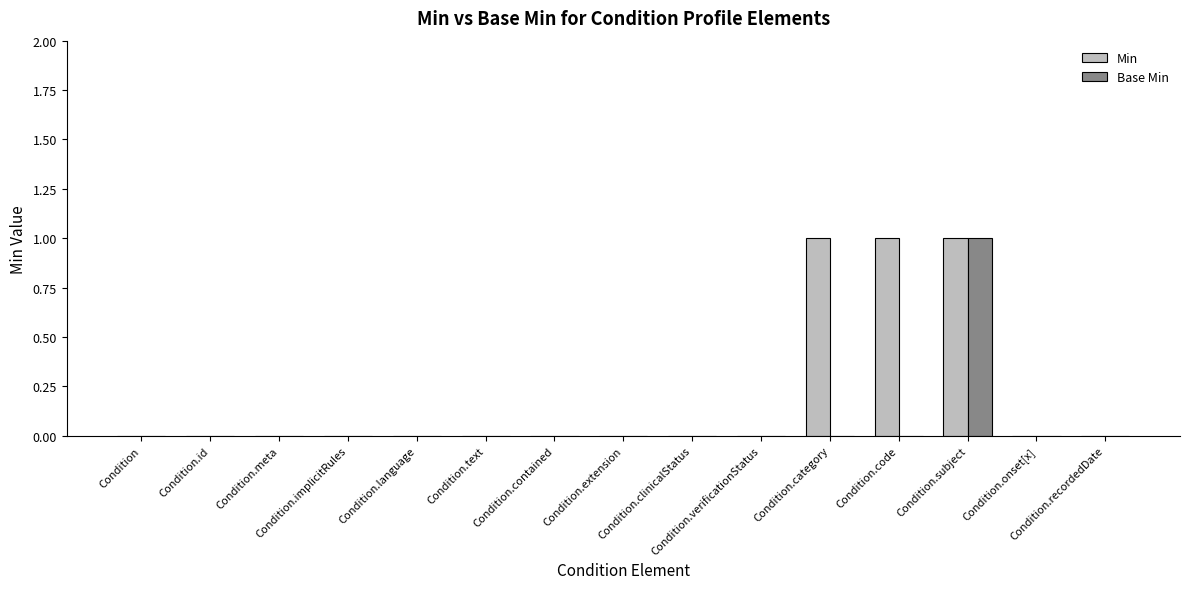

Reading left to right, what are all the values shown in this chart?

Min: 0	0	0	0	0	0	0	0	0	0	1	1	1	0	0
Base Min: 0	0	0	0	0	0	0	0	0	0	0	0	1	0	0